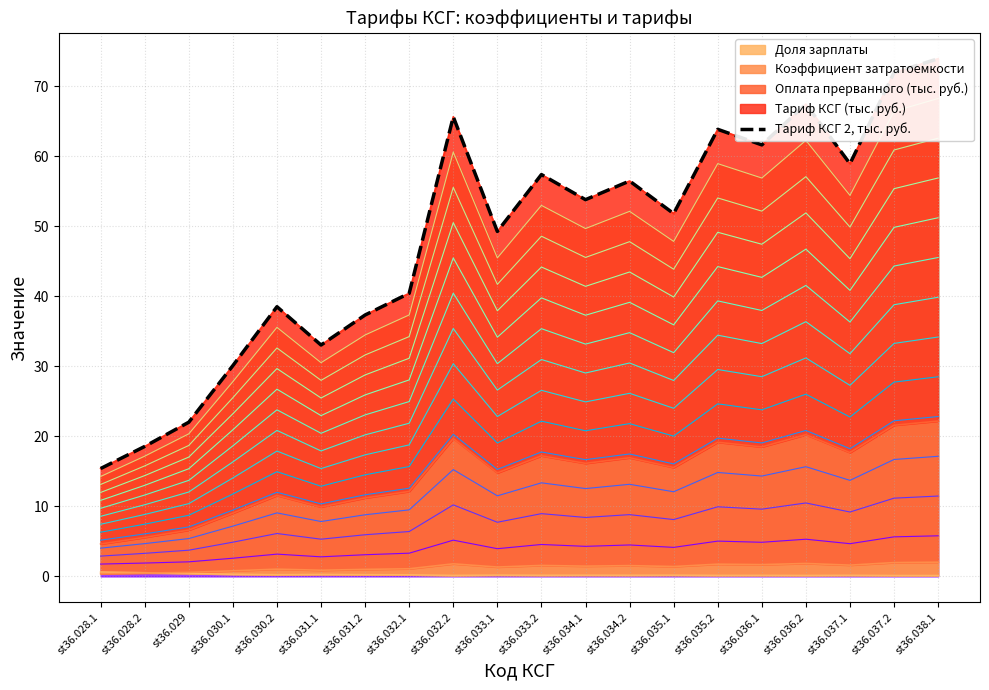

What is the average value?

48.4